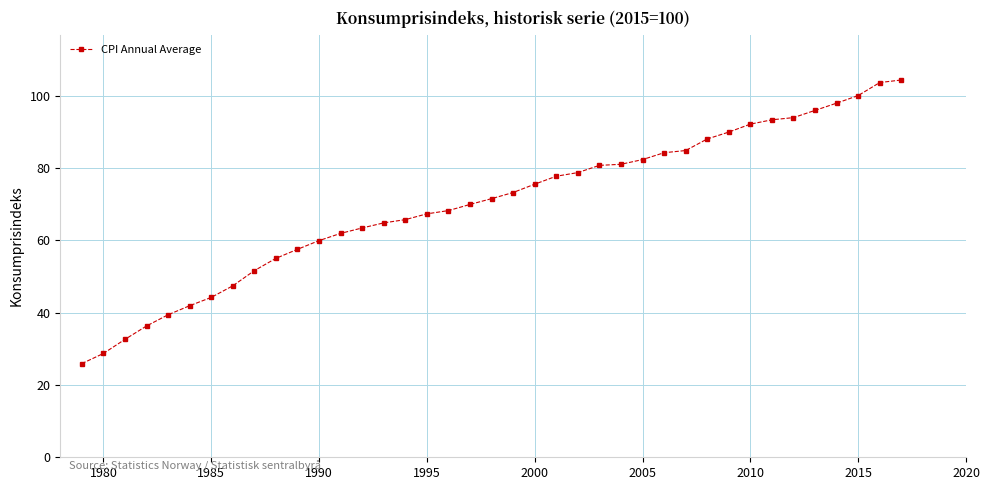

What is the difference between the maximum and second lowest values?

75.6